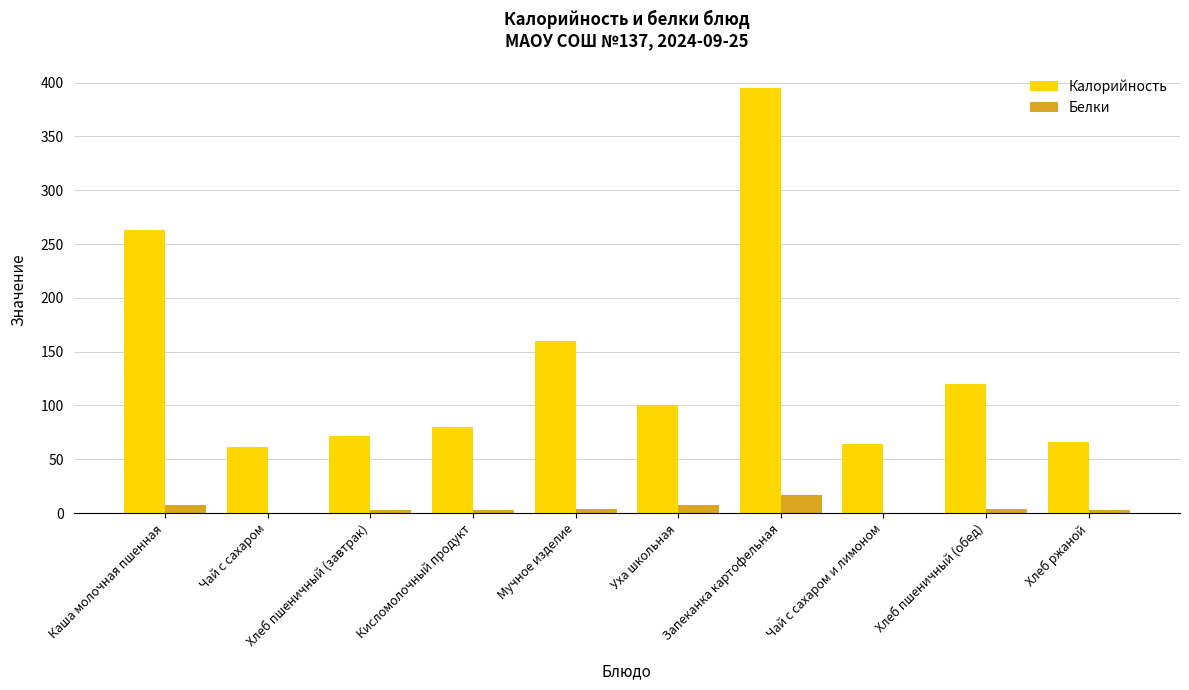

Where does the Белки series first go above 3?

Каша молочная пшенная